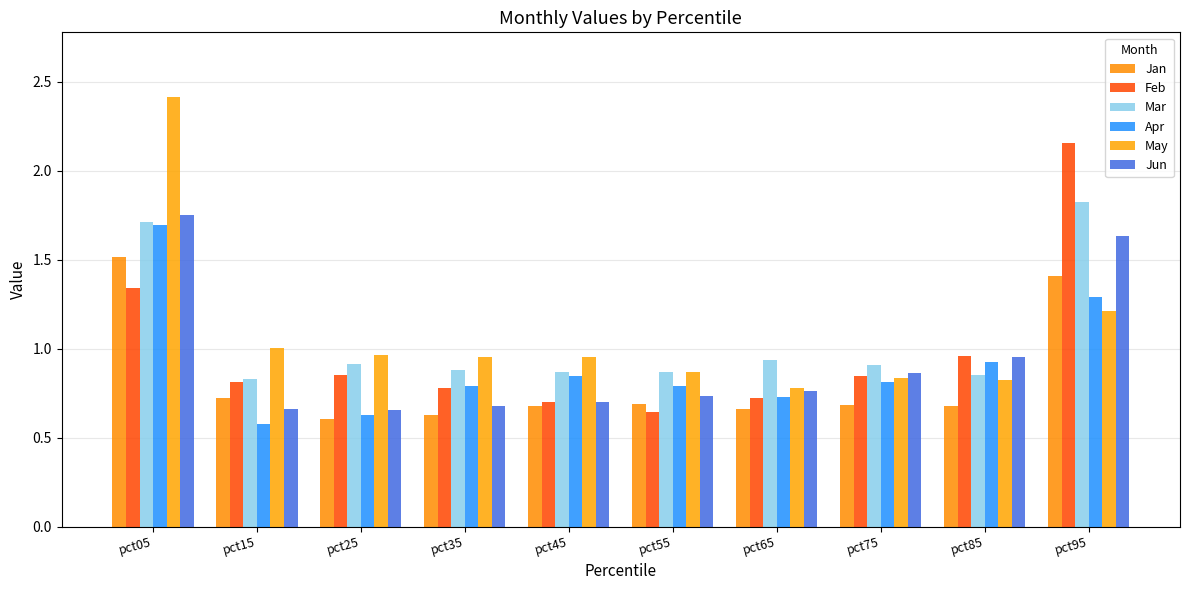

How many bars are there in total?

60